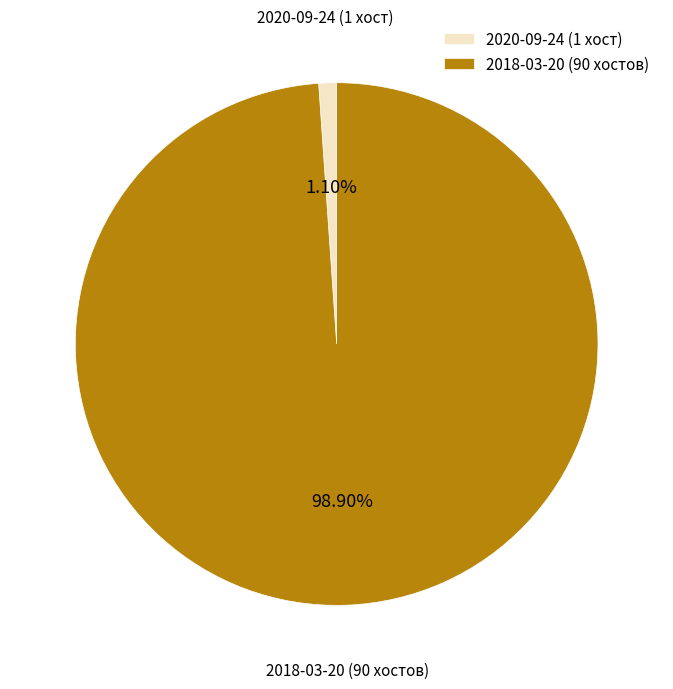

Between 2018-03-20 and 2020-09-24, which is larger?

2018-03-20